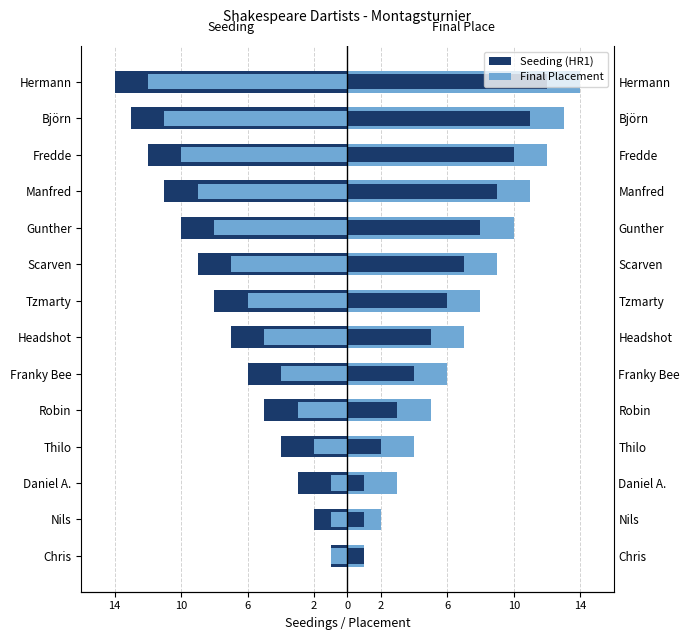

What is the minimum value shown in the chart?

-14